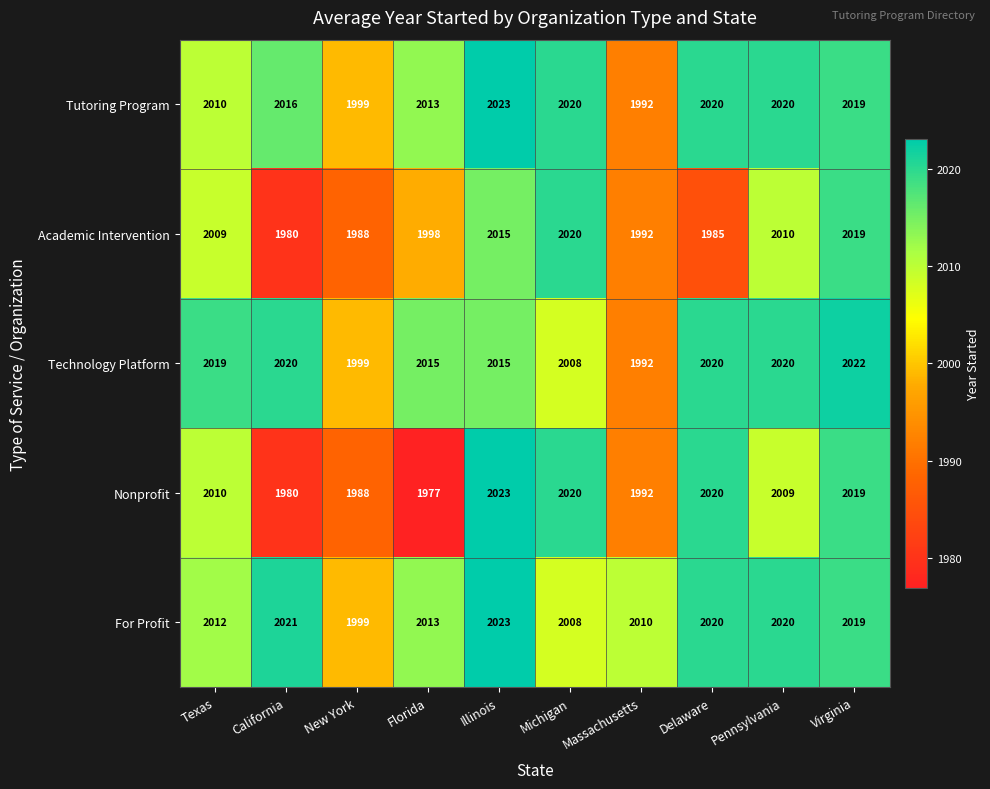

What is the spread (max minus min) of values at California?

41